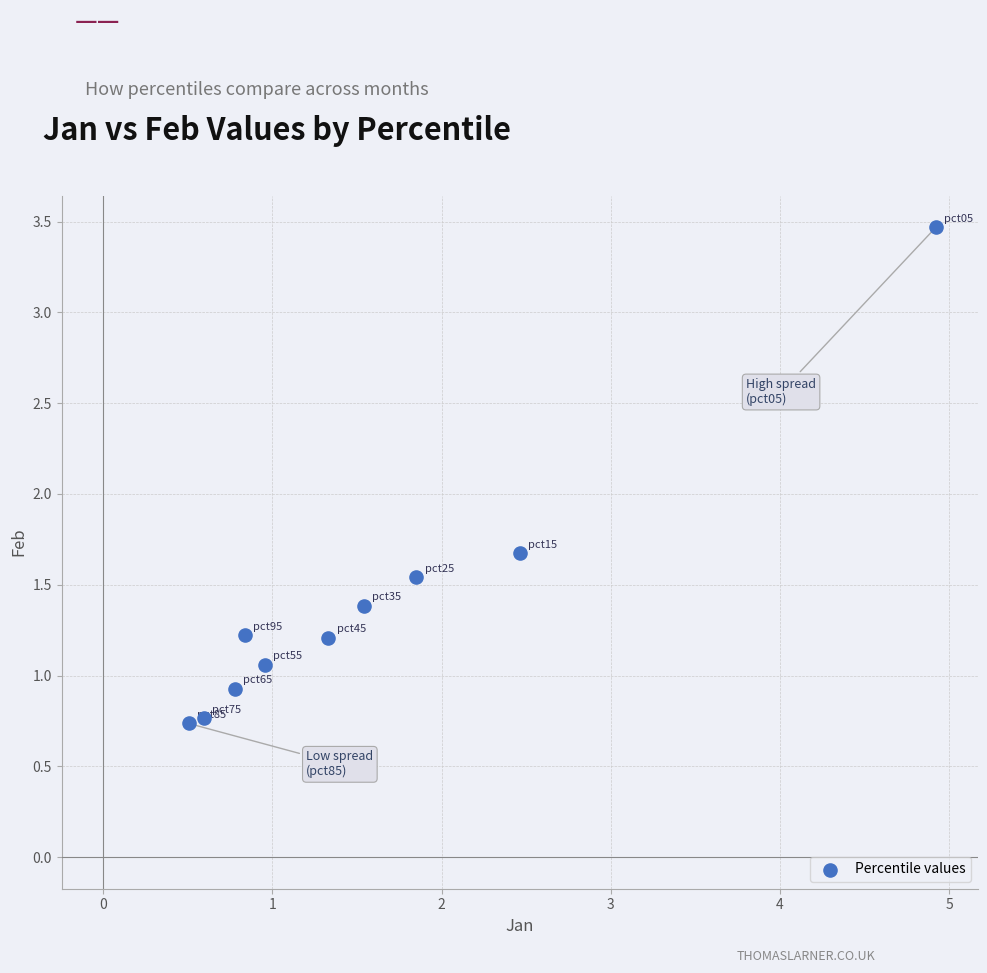

What Y value in the scatter plot is closest to 2?

1.7